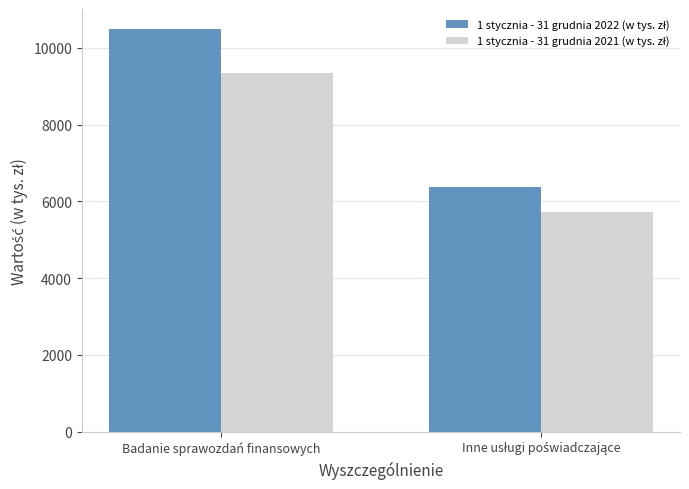

What is the spread (max minus min) of values at Badanie sprawozdań finansowych?

1142